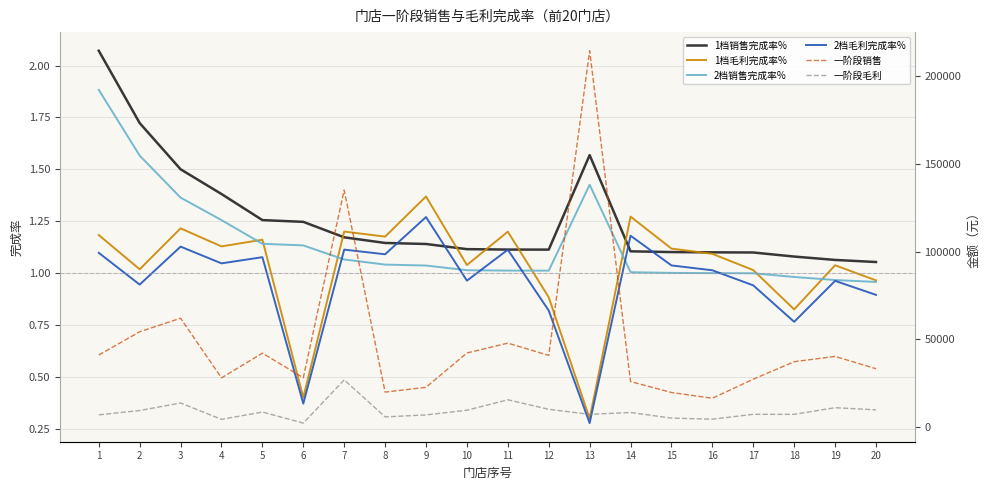

Where is the first local minimum for 一阶段毛利?

4